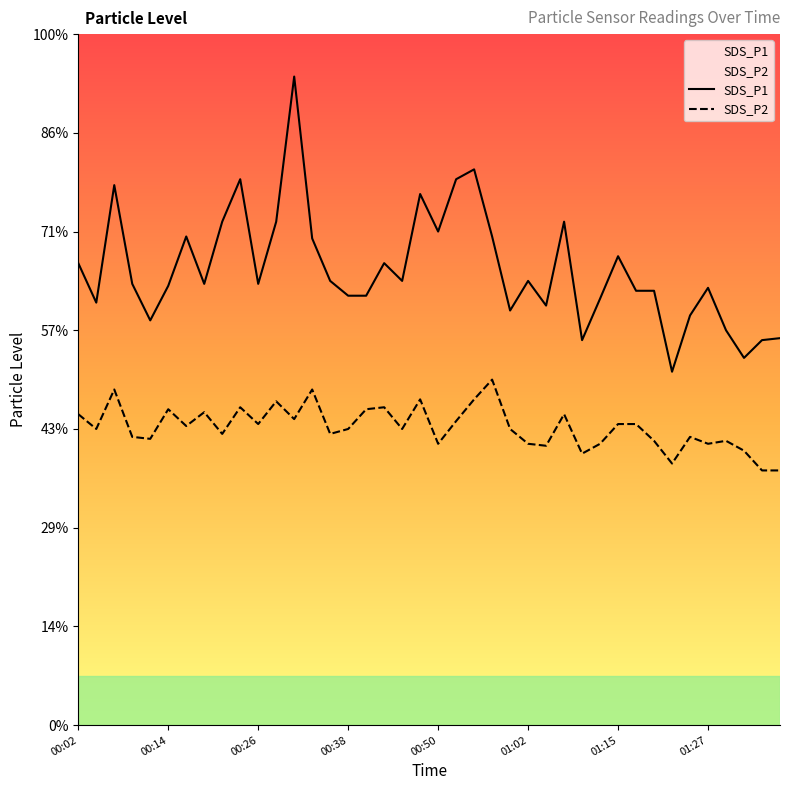

True or false: SDS_P1 and SDS_P2 cross at least once.

False